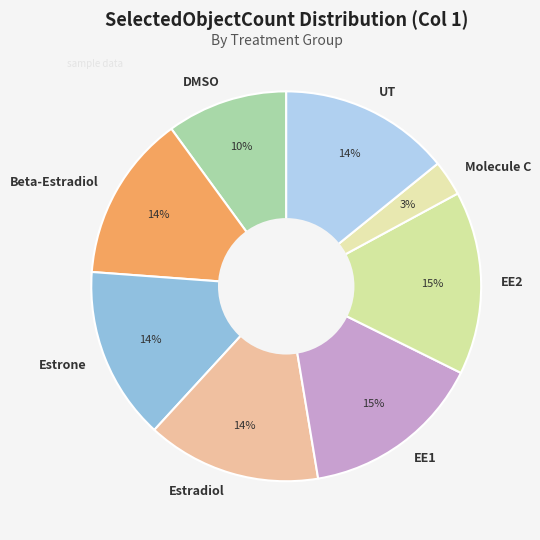

Which slice is the smallest?

Molecule C